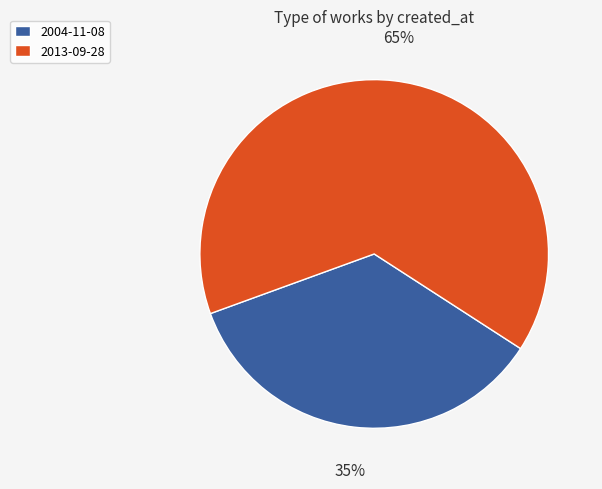

To the nearest percent, what portion does 2013-09-28 represent?

65%